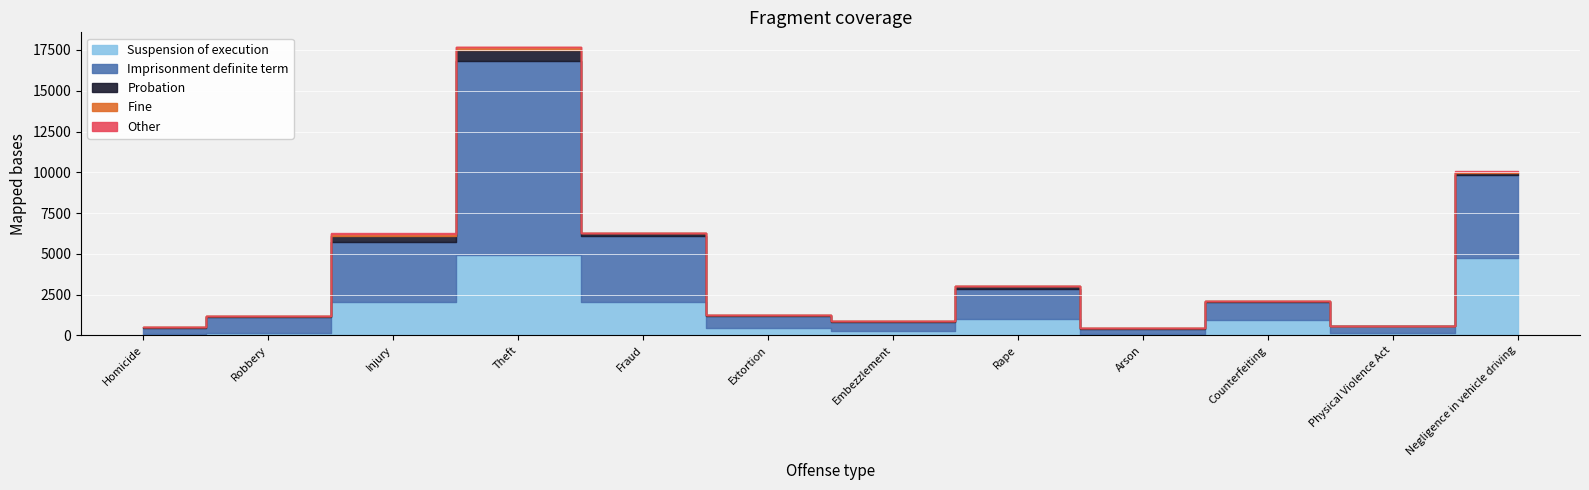

Between Homicide and Rape, which series saw the biggest shift?

Imprisonment definite term